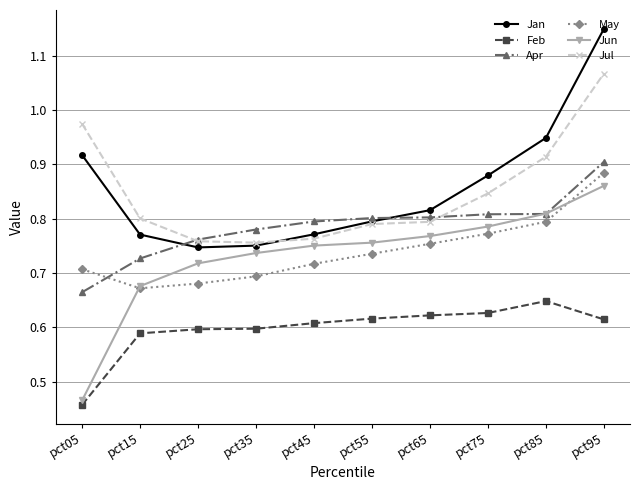

How many Jun values are between 0 and 1?

10